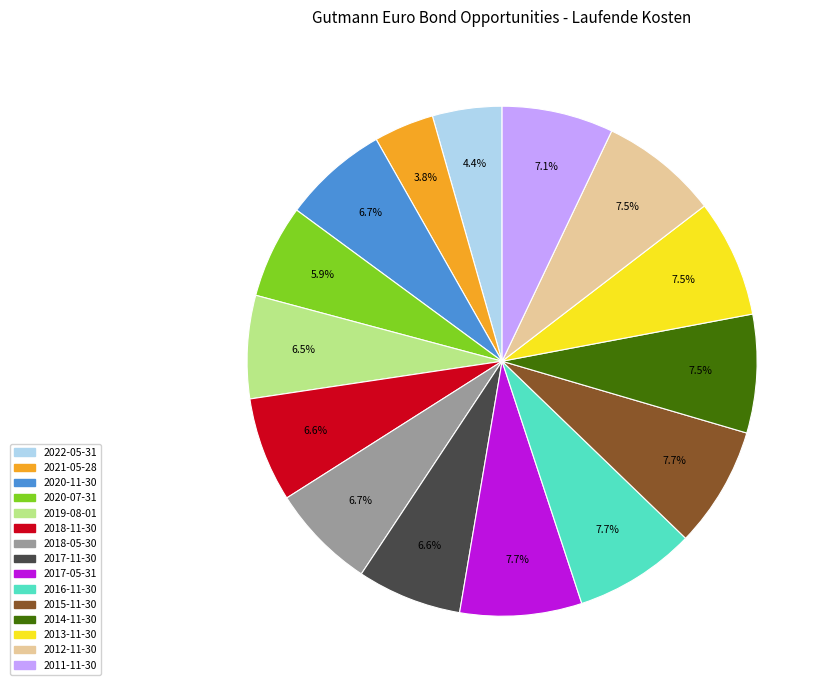

The 2012-11-30 slice represents 2% of the pie. True or false?

False